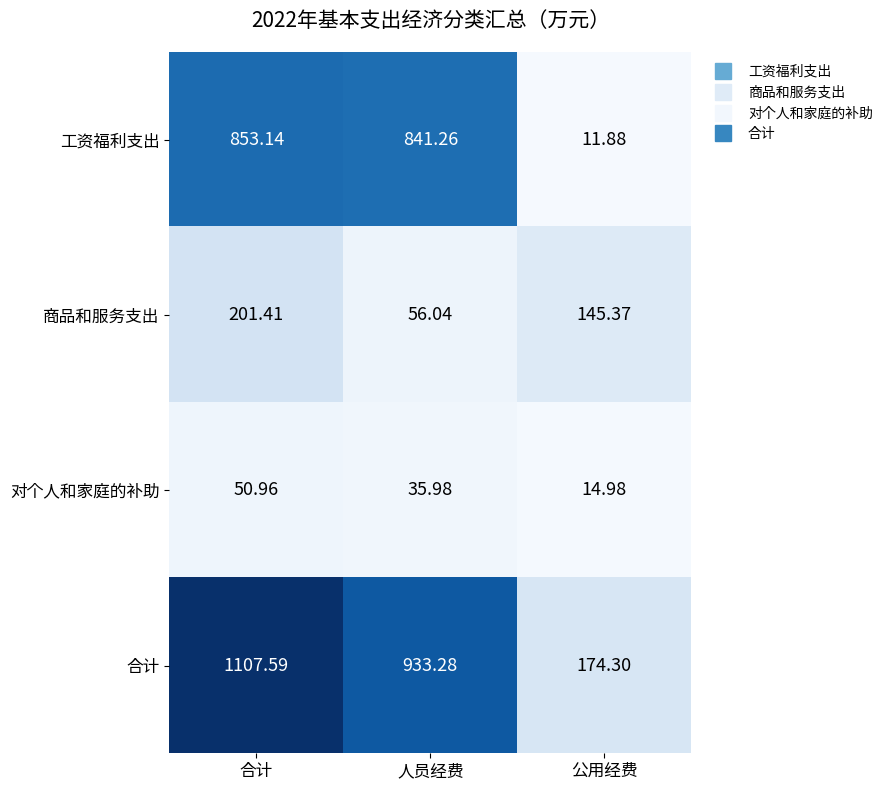

Which category has the highest value in the 对个人和家庭的补助 series?

合计